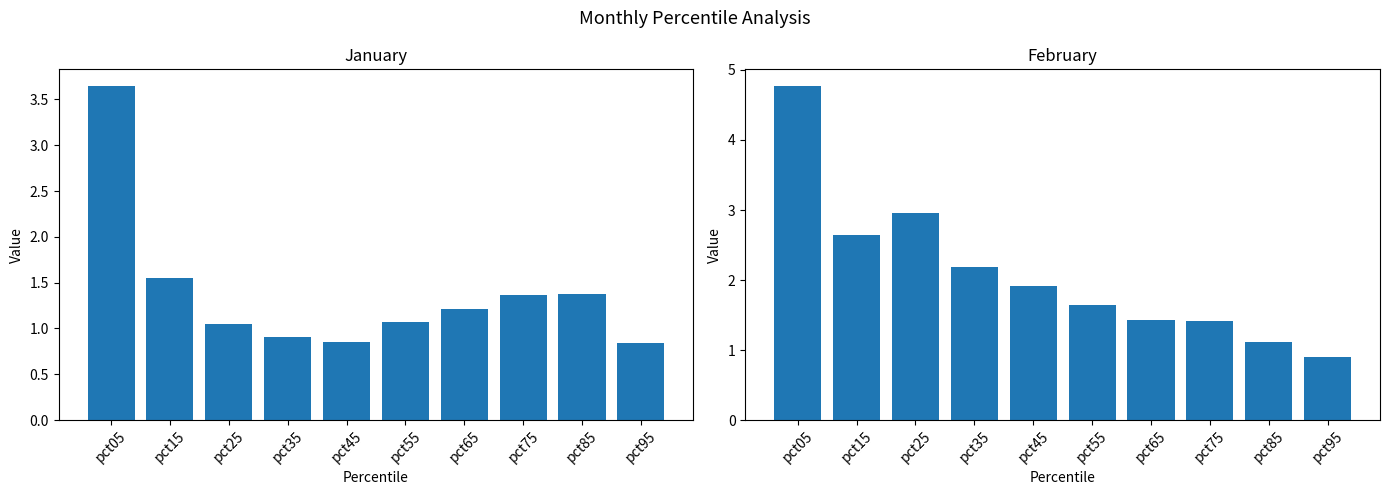

How many series are shown in this chart?

2